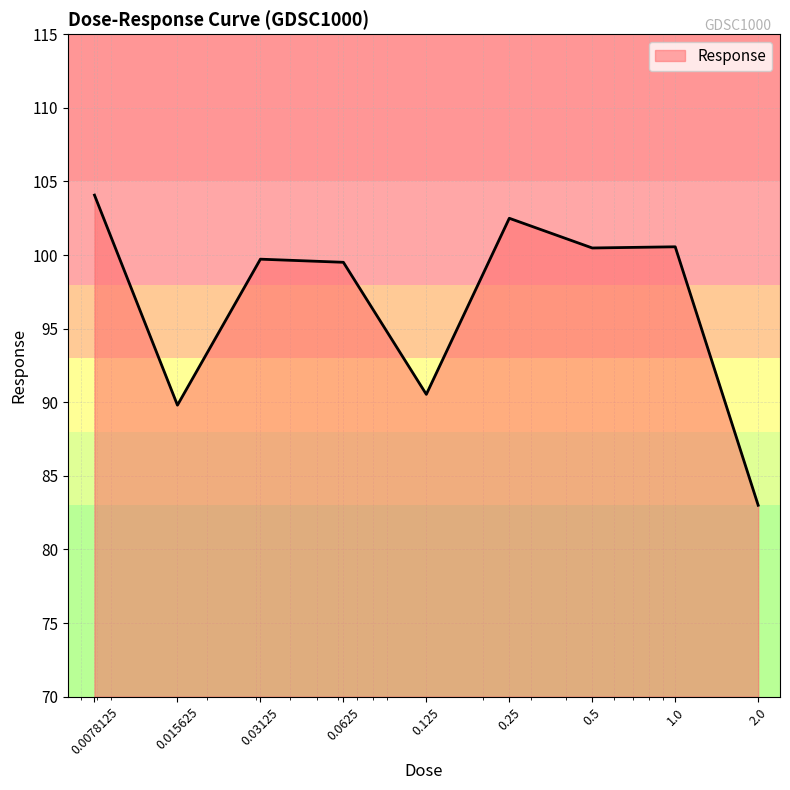

What is the greatest value displayed?

104.1